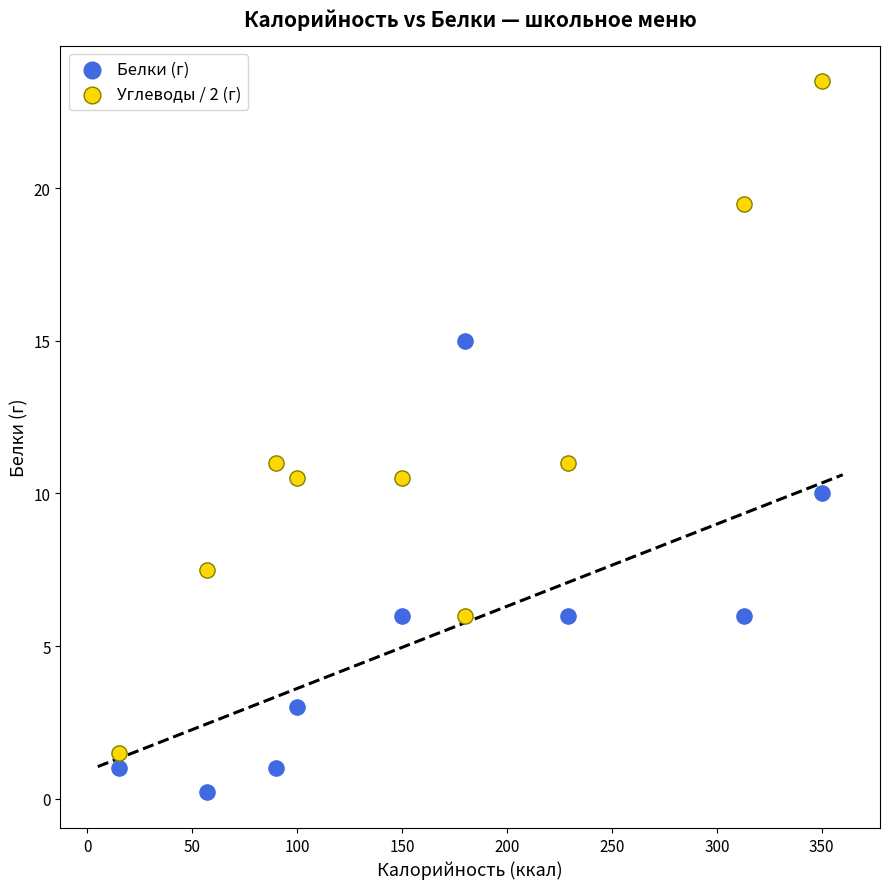

In the Белки (г) series, what Y value is closest to 7?

6.0